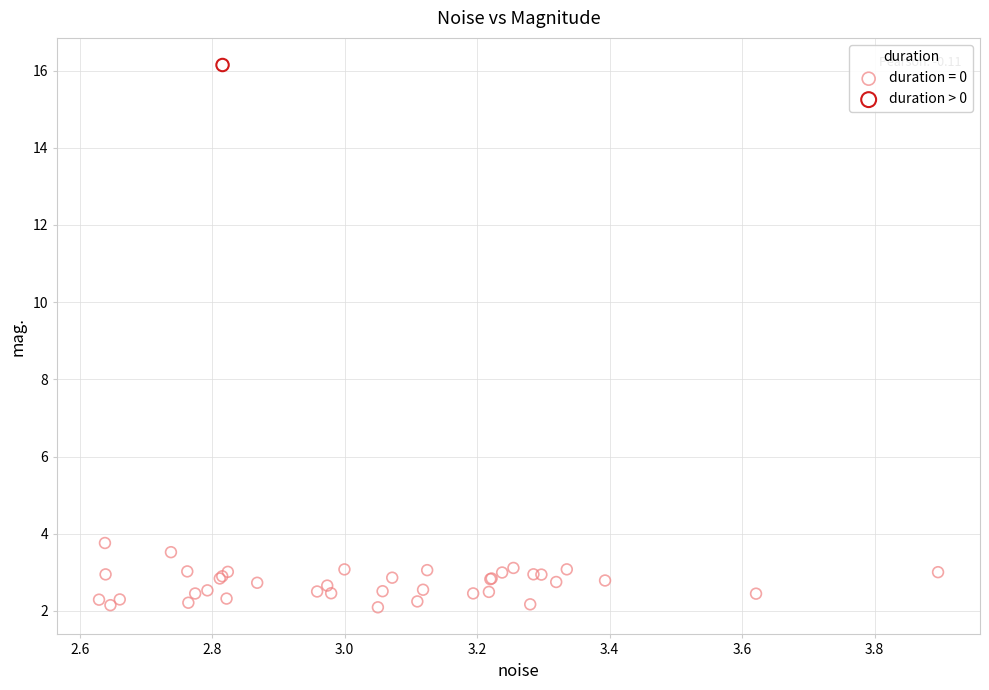

What are all the series names shown in the legend?

duration = 0, duration > 0